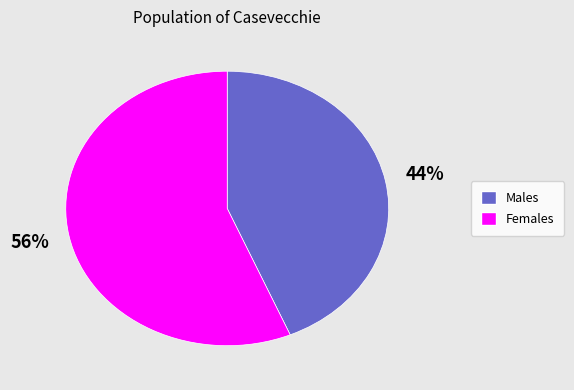

To the nearest percent, what is the average slice percentage?

50%